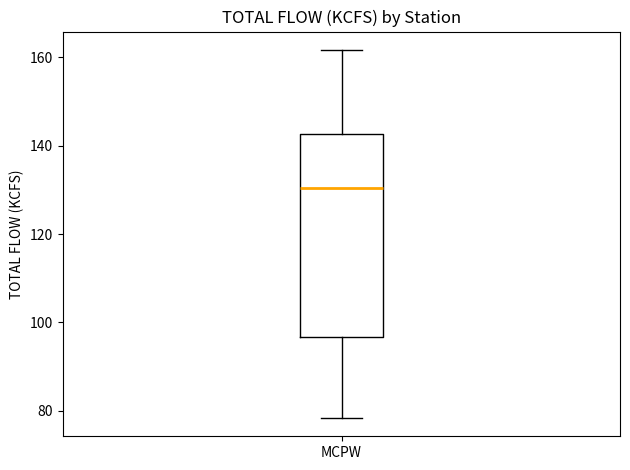

Transcribe this box plot: give where the median line is, the range the box spans, and where the two whiskers end, as read against the y-axis. The values are not printed on the chart, so give them approximately, as read against the axis.

median 130, box 96 to 142, whiskers 78 to 162